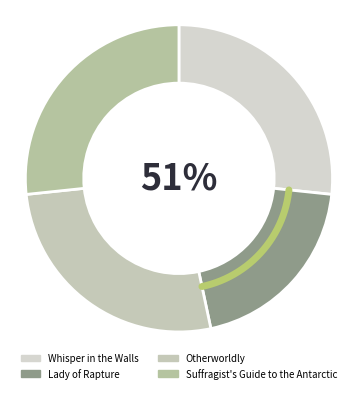

To the nearest percent, what is the difference between the Lady of Rapture and Suffragist's Guide to the Antarctic slice percentages?

7%